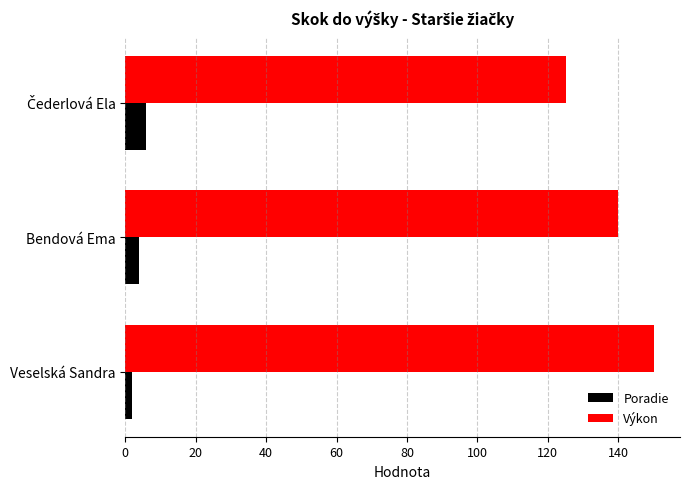

At which category is the sum across all series the highest?

Veselská Sandra